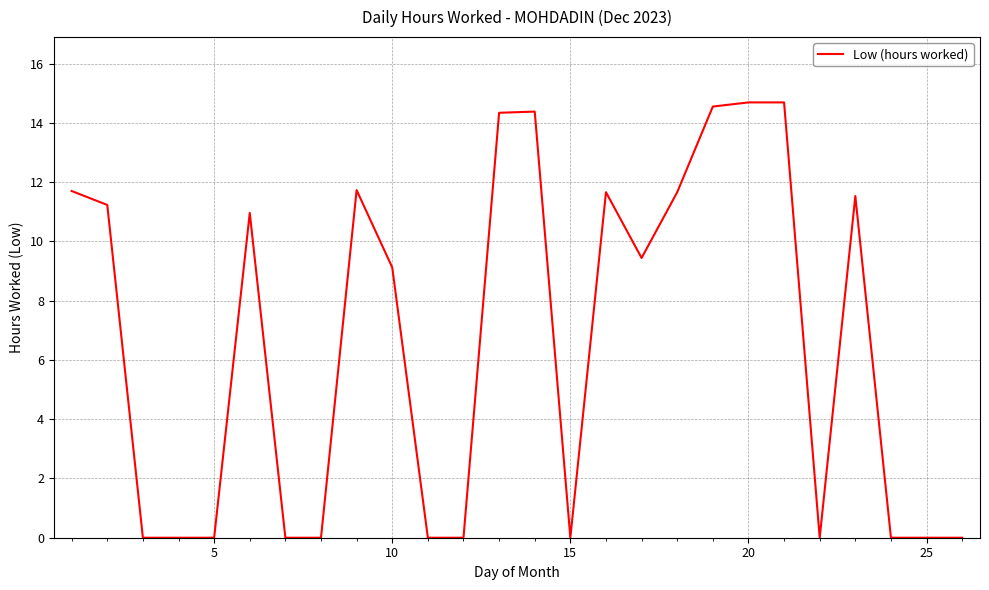

What is the maximum value shown in the chart?

14.7